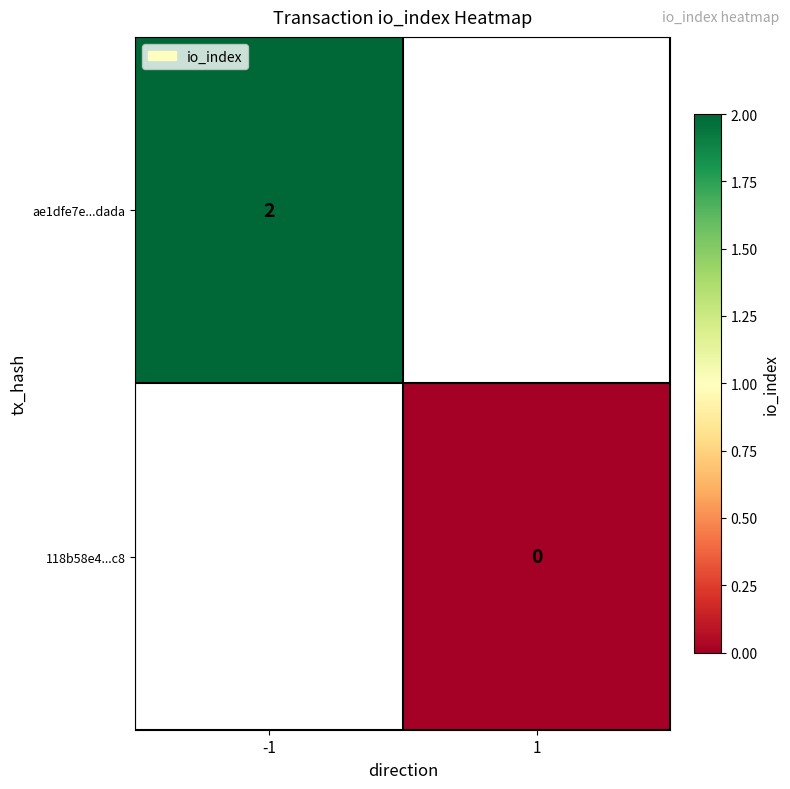

What value does the ae1dfe7e...dada series have at -1?

2.0